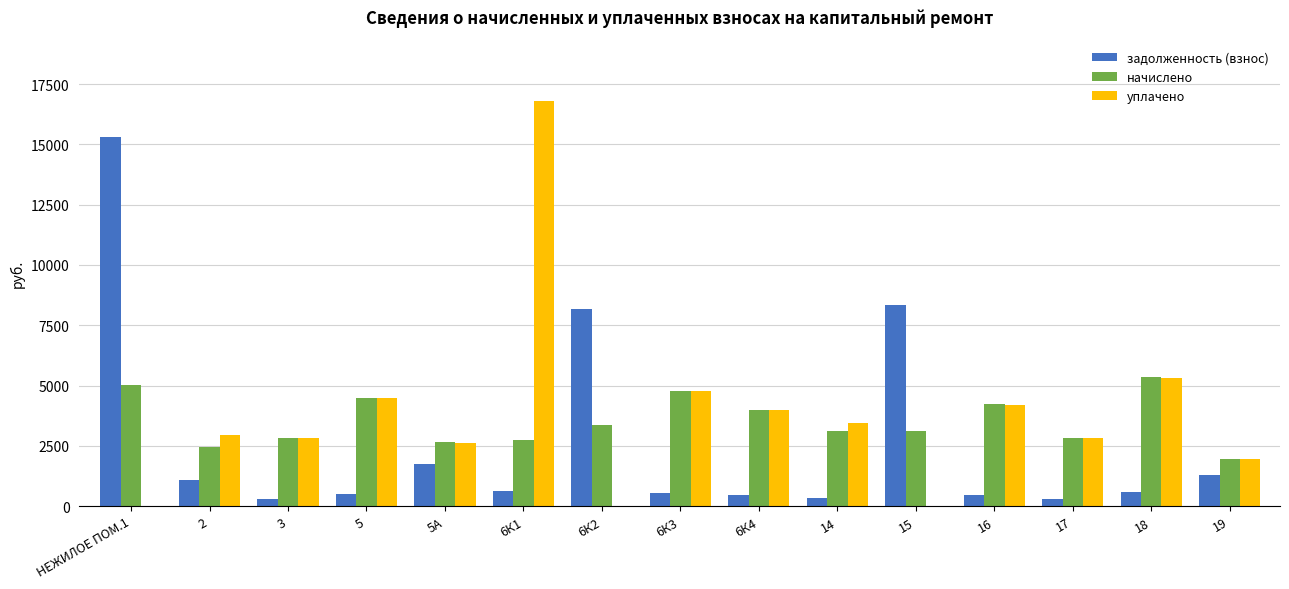

What is the maximum value for уплачено?

16798.3